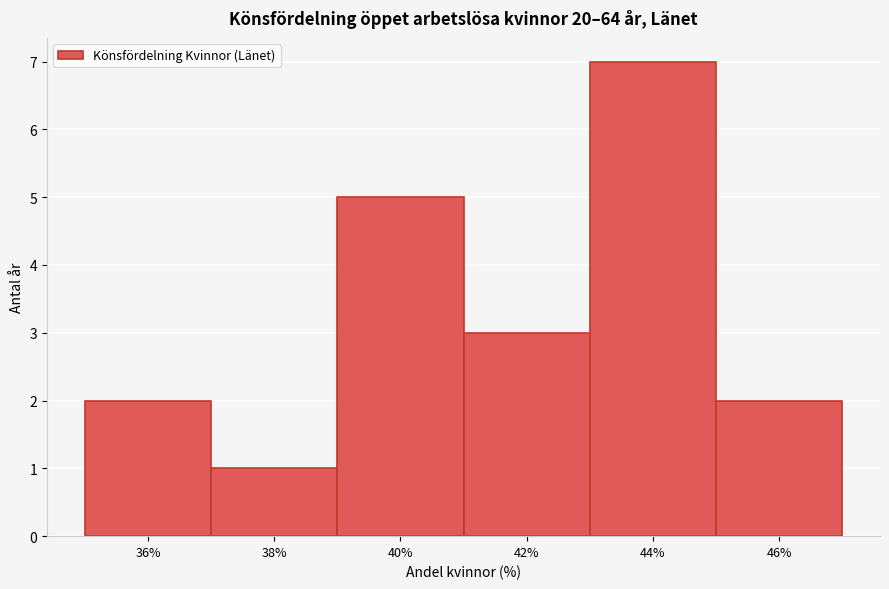

Reading right to left, transcribe all the data shown in this chart.

2	7	3	5	1	2